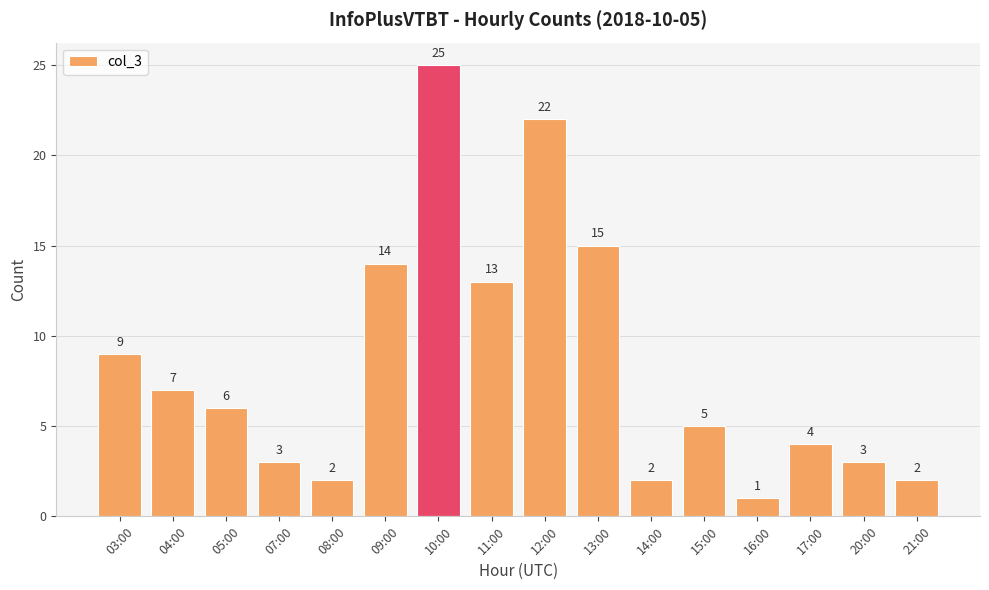

What is the ratio of the value at 09:00 to the value at 14:00?

7.0